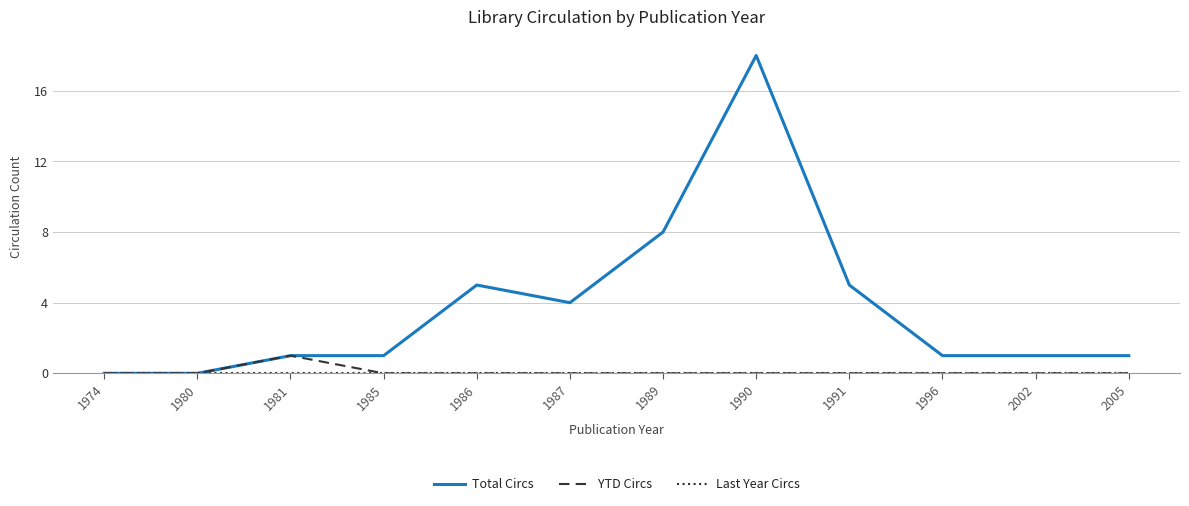

Which label corresponds to the largest value in the chart?

1990